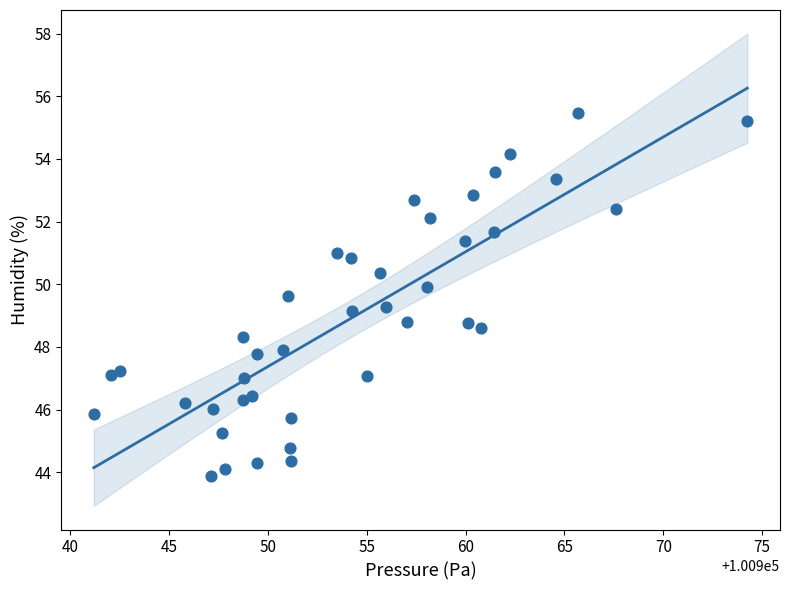

What is the range of Y values (max minus min)?

11.6